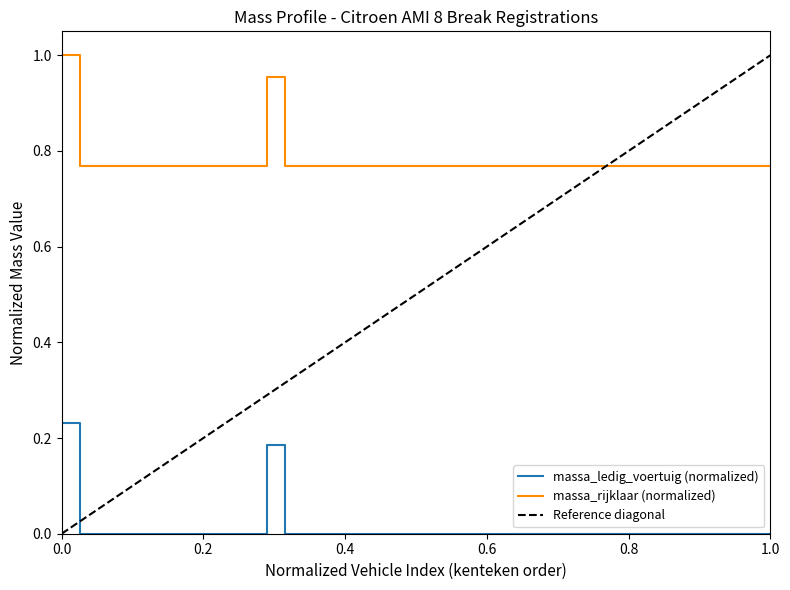

True or false: massa_ledig_voertuig (normalized) and massa_rijklaar (normalized) cross at least once.

False